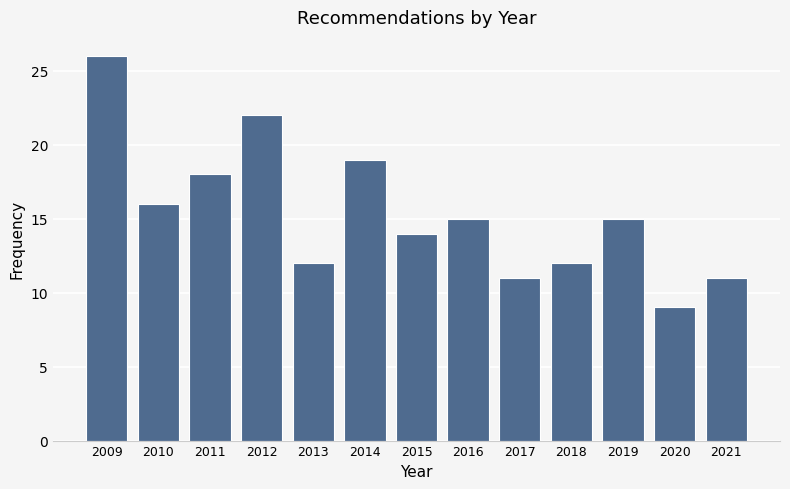

Reading left to right, extract all data points from this chart.

26	16	18	22	12	19	14	15	11	12	15	9	11